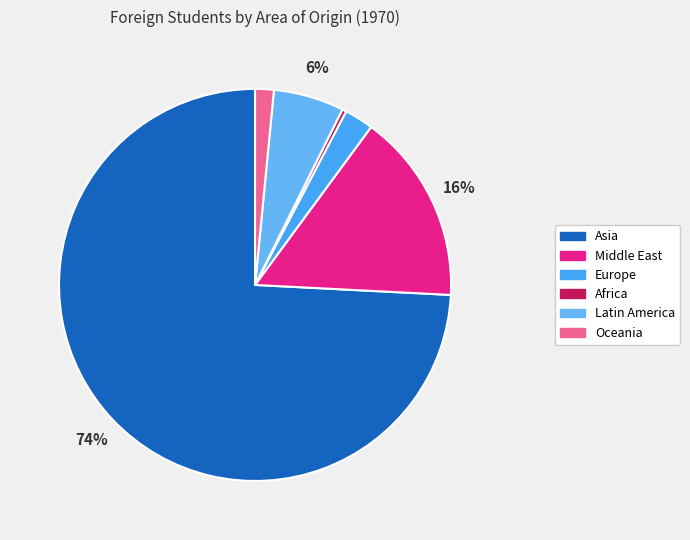

How many slices are in this pie chart?

6